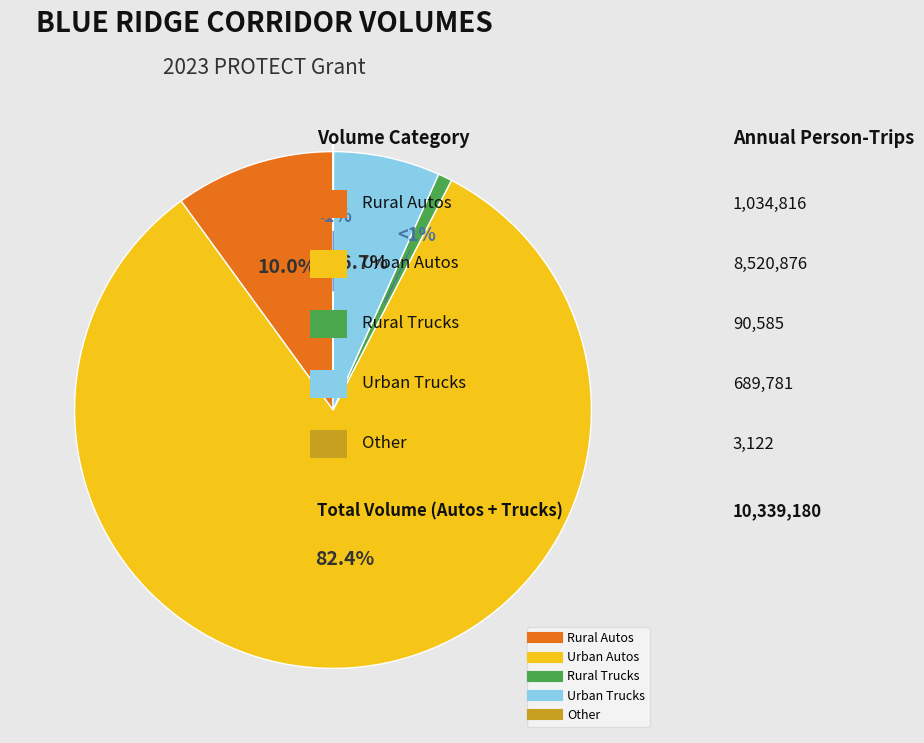

How many segments does this pie chart have?

5